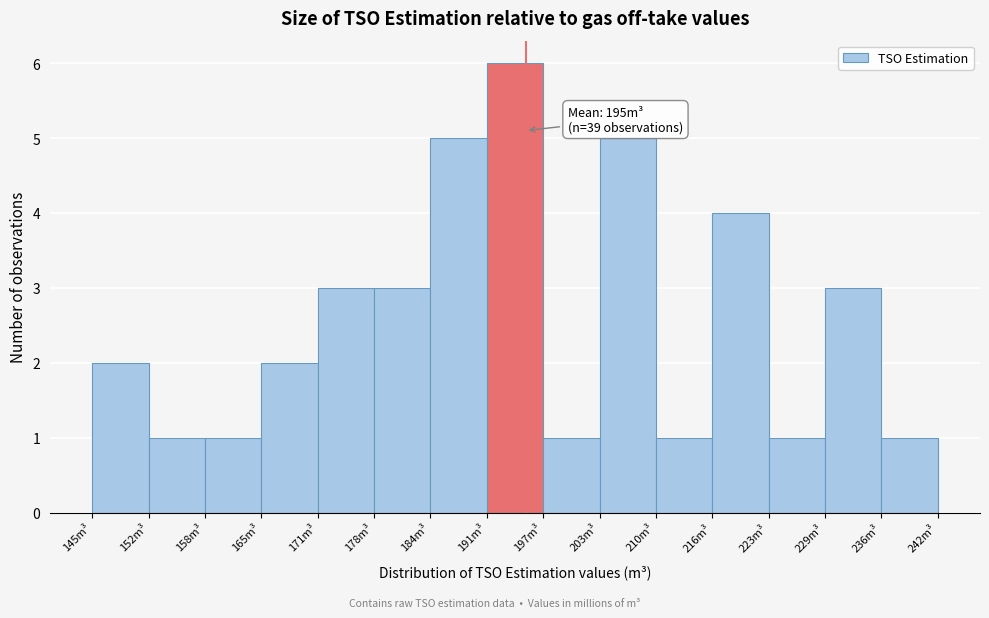

Over which range of the x-axis is the bar tallest?

191 to 198